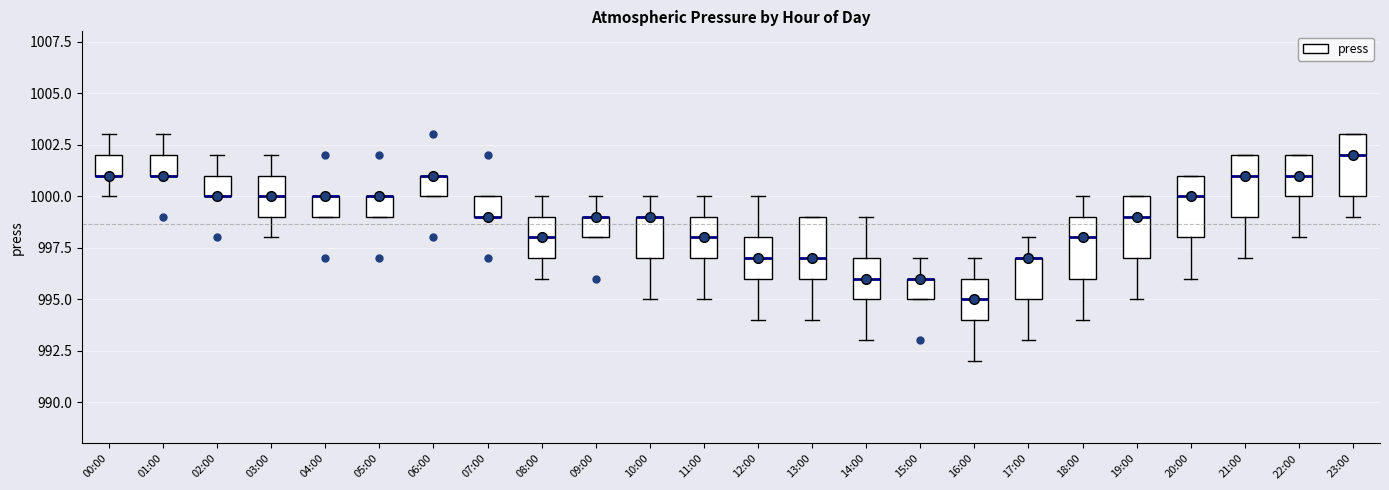

Reading left to right, transcribe this box plot: for each box, give where its median line is, the range the box spans, and where its two whiskers end, as read against the y-axis. The values are not printed on the chart, so give them approximately, as read against the axis.

00:00: median 1001 (drawn on the box's lower edge), box 1001 to 1002, whiskers 1000 to 1003
01:00: median 1001 (drawn on the box's lower edge), box 1001 to 1002, whiskers 1001 to 1003
02:00: median 1000 (drawn on the box's lower edge), box 1000 to 1001, whiskers 1000 to 1002
03:00: median 1000, box 999 to 1001, whiskers 998 to 1002
04:00: median 1000 (drawn on the box's upper edge), box 999 to 1000, whiskers 999 to 1000
05:00: median 1000 (drawn on the box's upper edge), box 999 to 1000, whiskers 999 to 1000
06:00: median 1001 (drawn on the box's upper edge), box 1000 to 1001, whiskers 1000 to 1001
07:00: median 999 (drawn on the box's lower edge), box 999 to 1000, whiskers 999 to 1000
08:00: median 998, box 997 to 999, whiskers 996 to 1000
09:00: median 999 (drawn on the box's upper edge), box 998 to 999, whiskers 998 to 1000
10:00: median 999 (drawn on the box's upper edge), box 997 to 999, whiskers 995 to 1000
11:00: median 998, box 997 to 999, whiskers 995 to 1000
12:00: median 997, box 996 to 998, whiskers 994 to 1000
13:00: median 997, box 996 to 999, whiskers 994 to 999
14:00: median 996, box 995 to 997, whiskers 993 to 999
15:00: median 996 (drawn on the box's upper edge), box 995 to 996, whiskers 995 to 997
16:00: median 995, box 994 to 996, whiskers 992 to 997
17:00: median 997 (drawn on the box's upper edge), box 995 to 997, whiskers 993 to 998
18:00: median 998, box 996 to 999, whiskers 994 to 1000
19:00: median 999, box 997 to 1000, whiskers 995 to 1000
20:00: median 1000, box 998 to 1001, whiskers 996 to 1001
21:00: median 1001, box 999 to 1002, whiskers 997 to 1002
22:00: median 1001, box 1000 to 1002, whiskers 998 to 1002
23:00: median 1002, box 1000 to 1003, whiskers 999 to 1003